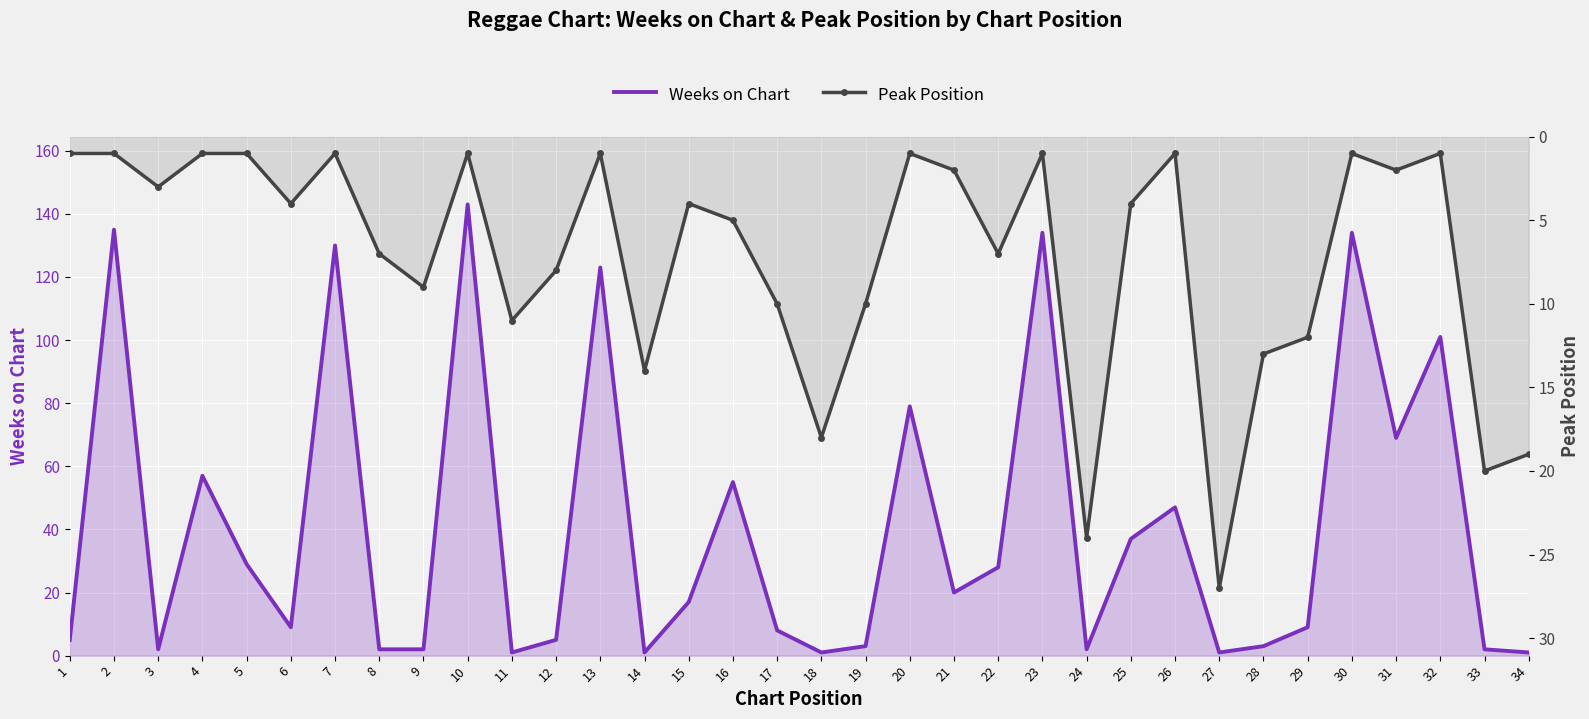

What is the sum of all Peak Position values?

245